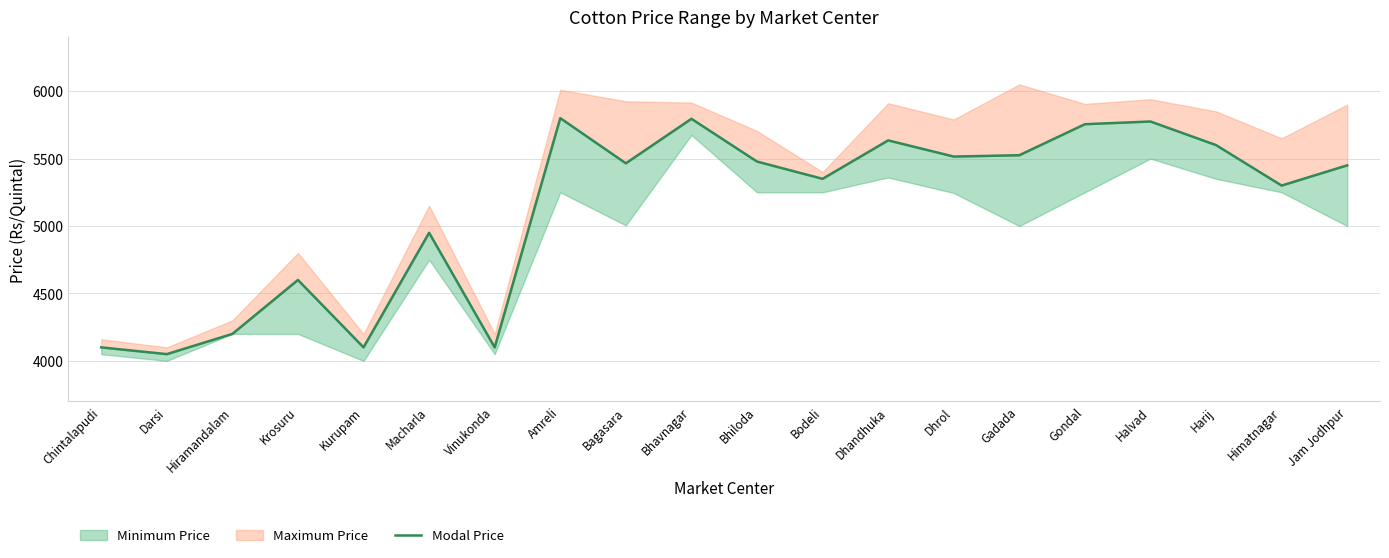

At which label does the data first exceed 5465?

Amreli